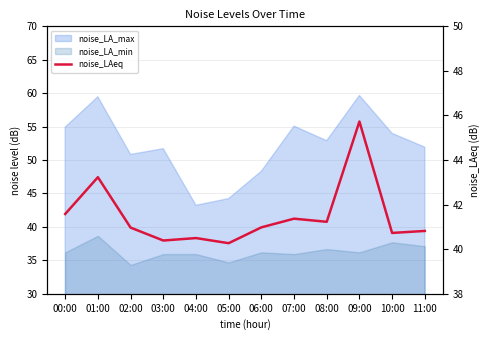

What is the difference between the values at 03:00 and 05:00?

0.1